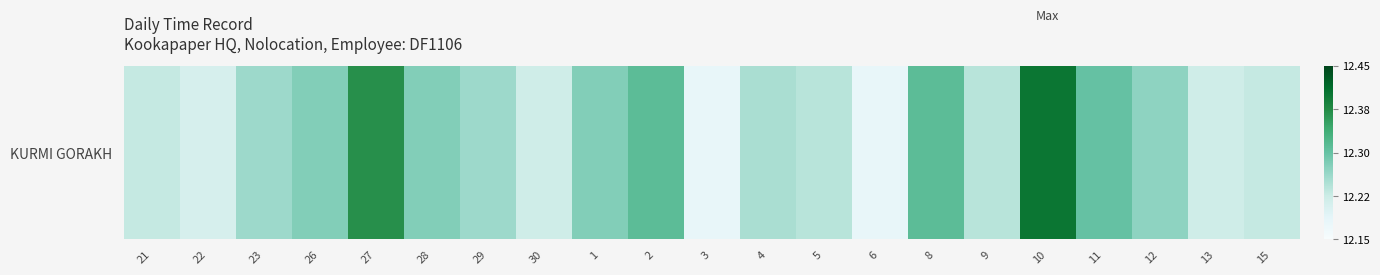

Between 26 and 28, which is larger?

26